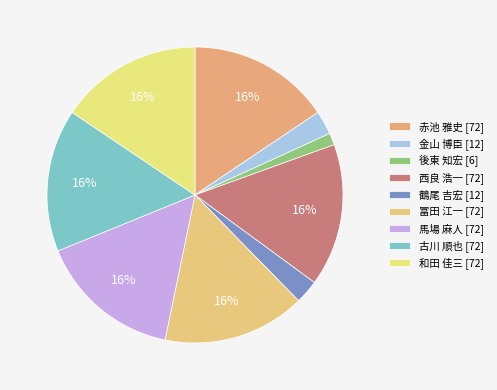

How many segments does this pie chart have?

9